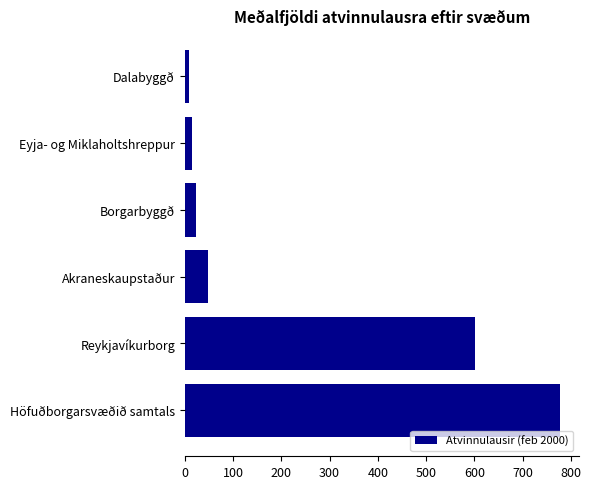

How many bars are there in total?

6